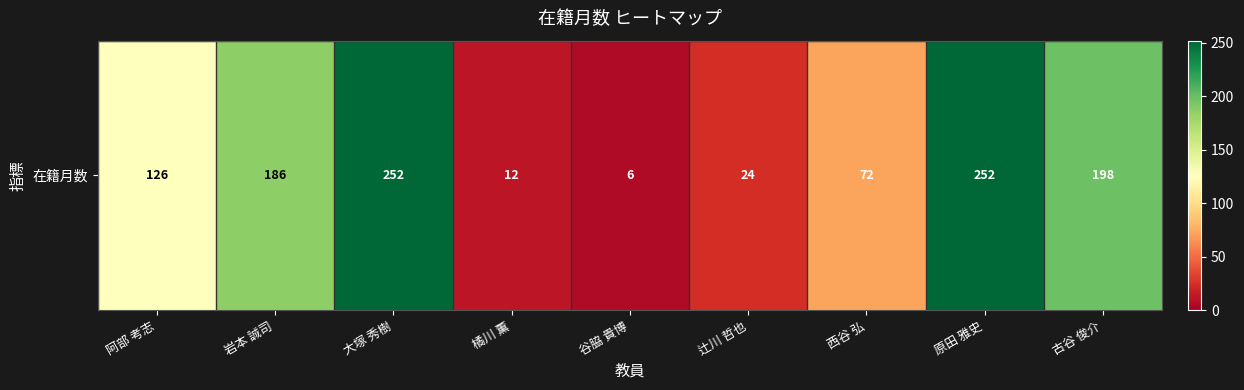

At which label does the data first exceed 126?

岩本 誠司